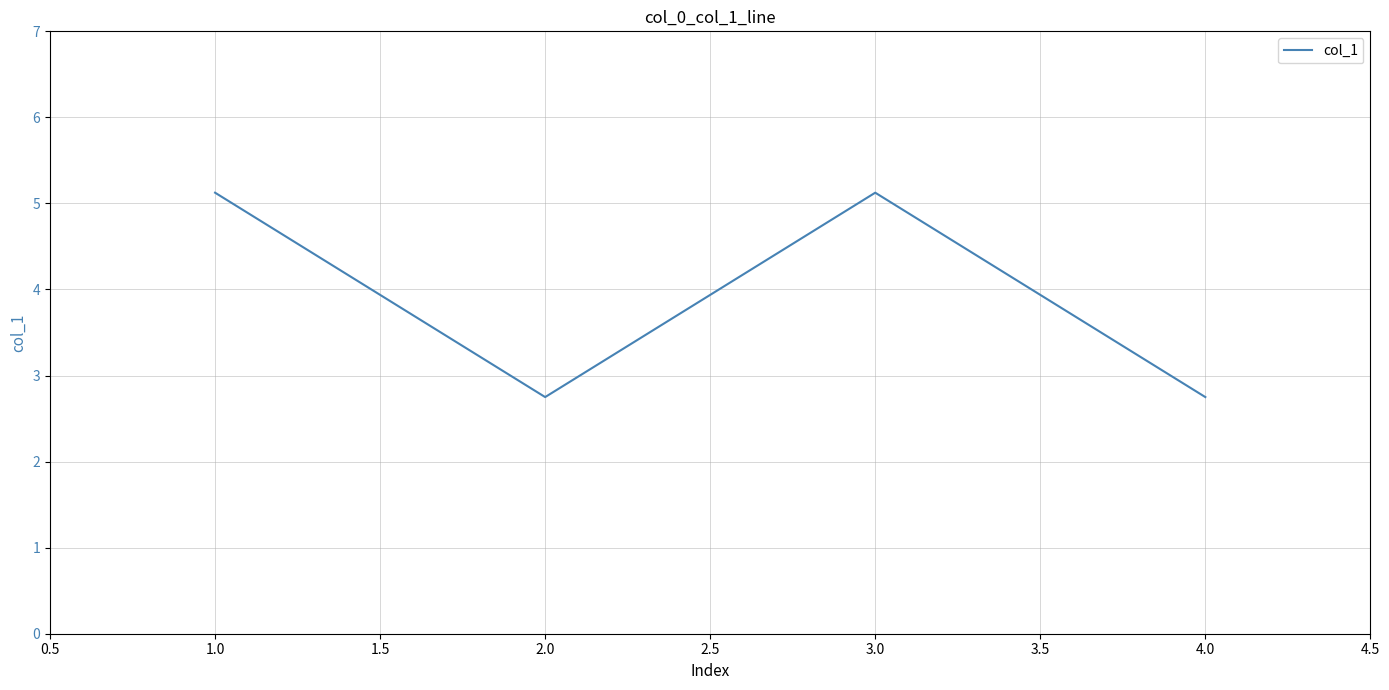

Does the chart have visible grid lines?

Yes